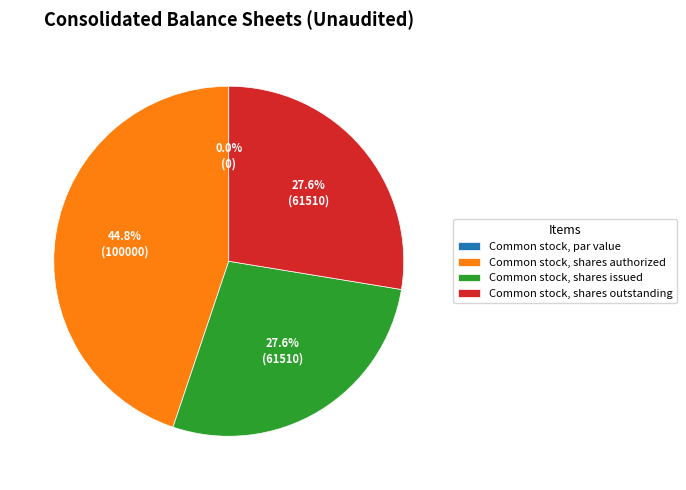

What is the largest slice in the pie chart?

Common stock, shares authorized